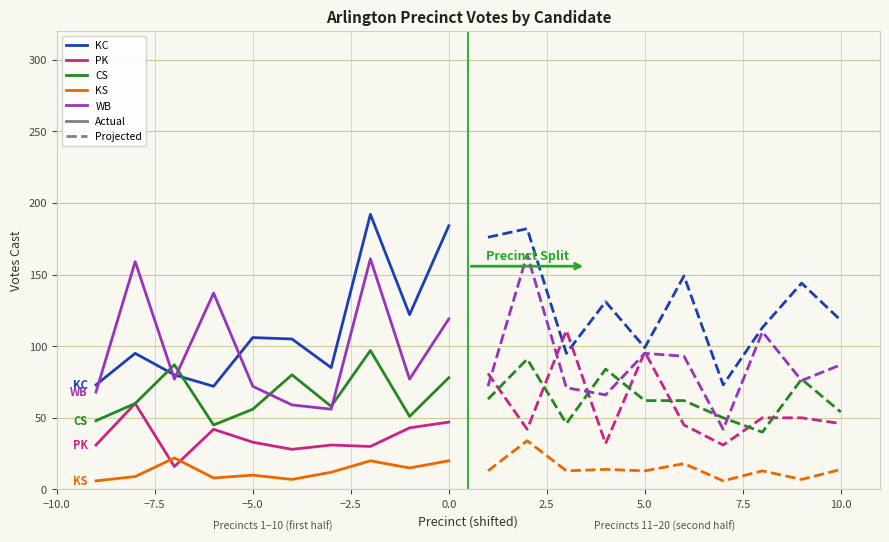

Which series has the largest total across all categories?

Katherine M. Clark